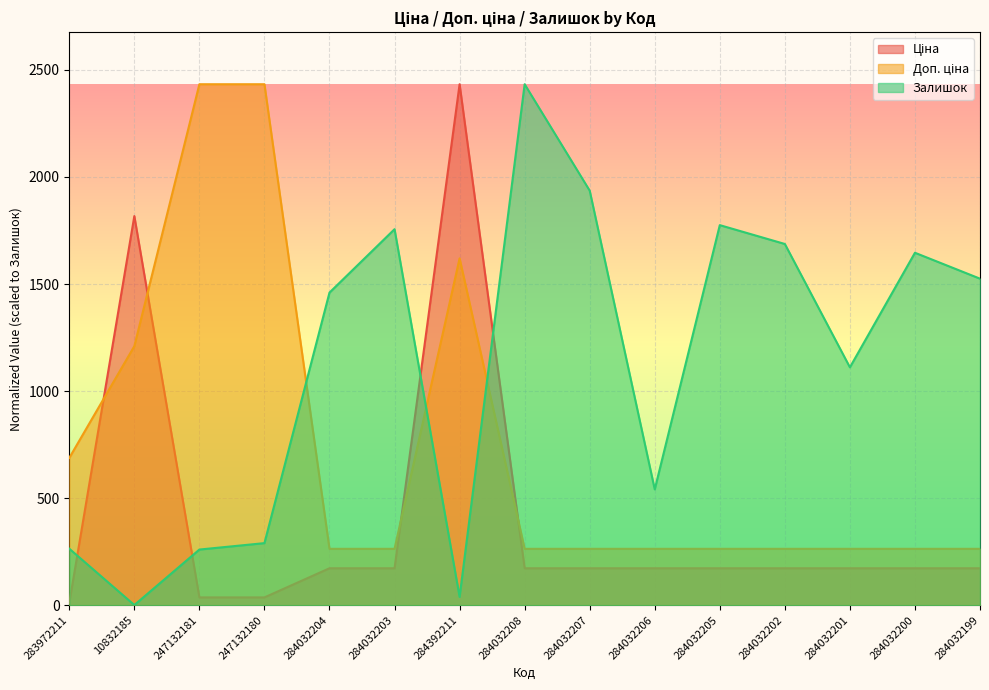

Is the value of Ціна at 247132180 greater than the value of Доп. ціна at 284032199?

No